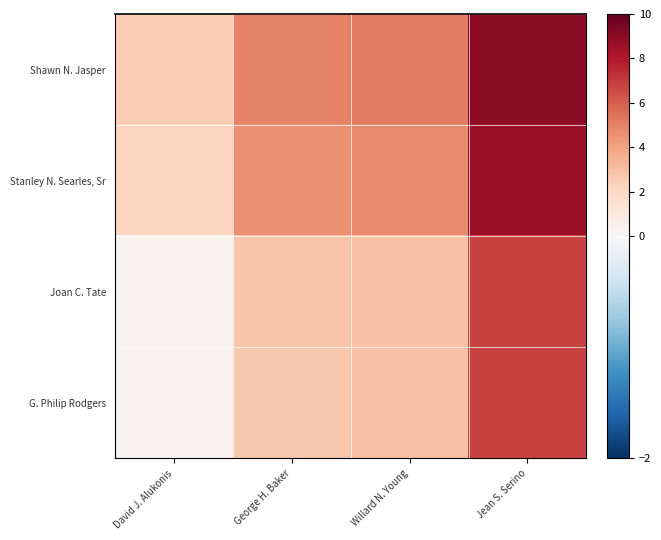

Between David J. Alukonis and Willard N. Young, which is larger?

Willard N. Young